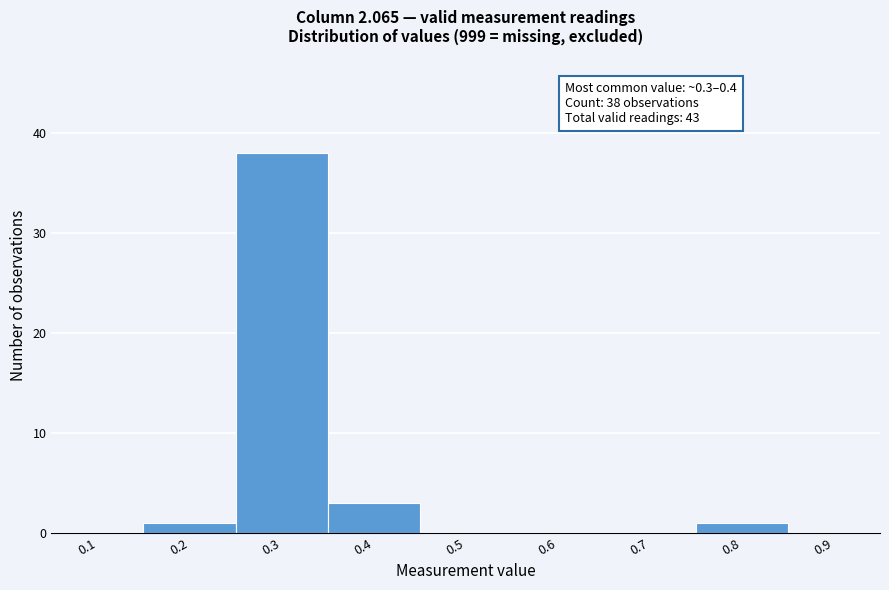

Reading left to right, transcribe all the data shown in this chart.

0.1=0	0.2=1	0.3=38	0.4=3	0.5=0	0.6=0	0.7=0	0.8=1	0.9=0